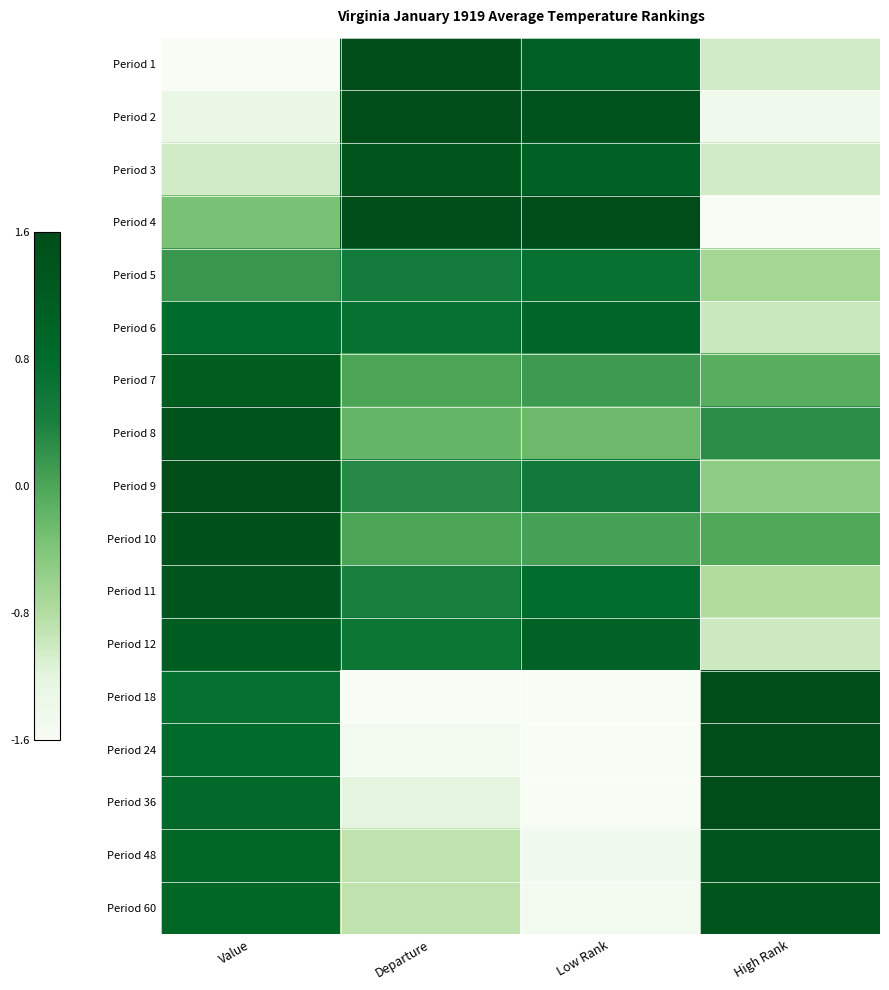

What is the difference between the highest and lowest values at Low Rank?

3.2